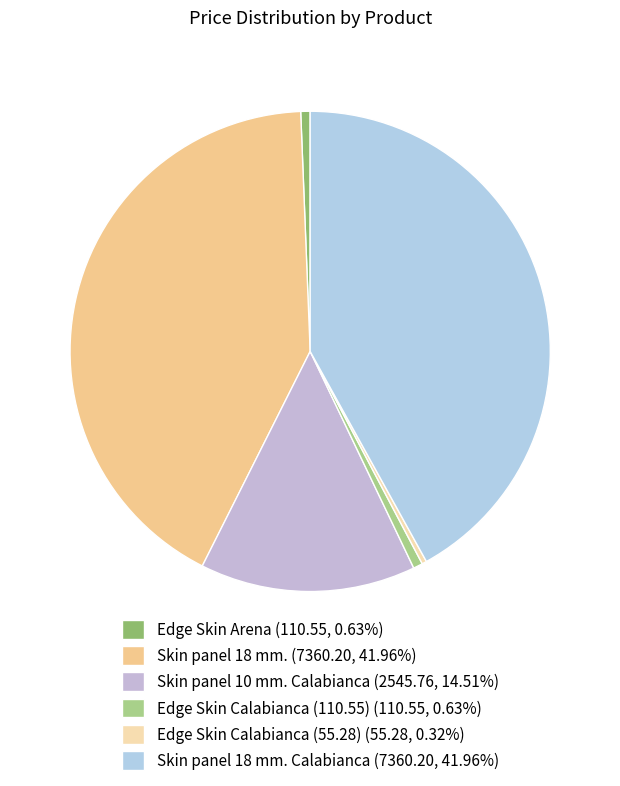

Rank the categories by value from highest to lowest.

Skin panel 18 mm., Skin panel 18 mm. Calabianca, Skin panel 10 mm. Calabianca, Edge Skin Arena, Edge Skin Calabianca (110.55), Edge Skin Calabianca (55.28)